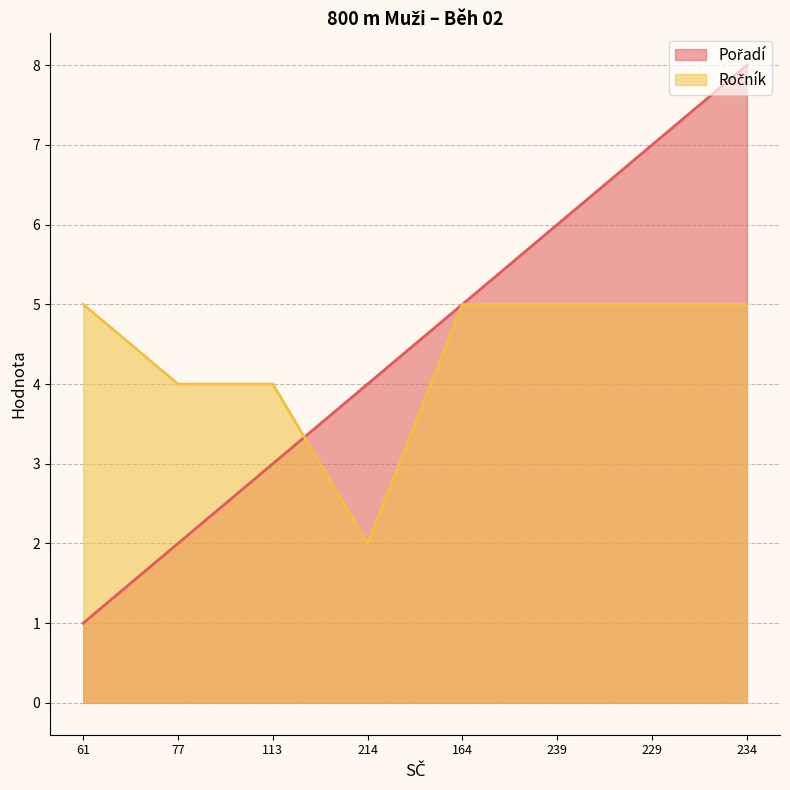

Reading left to right, transcribe all the data shown in this chart.

Pořadí: 61=1	77=2	113=3	214=4	164=5	239=6	229=7	234=8
Ročník: 61=5	77=4	113=4	214=2	164=5	239=5	229=5	234=5